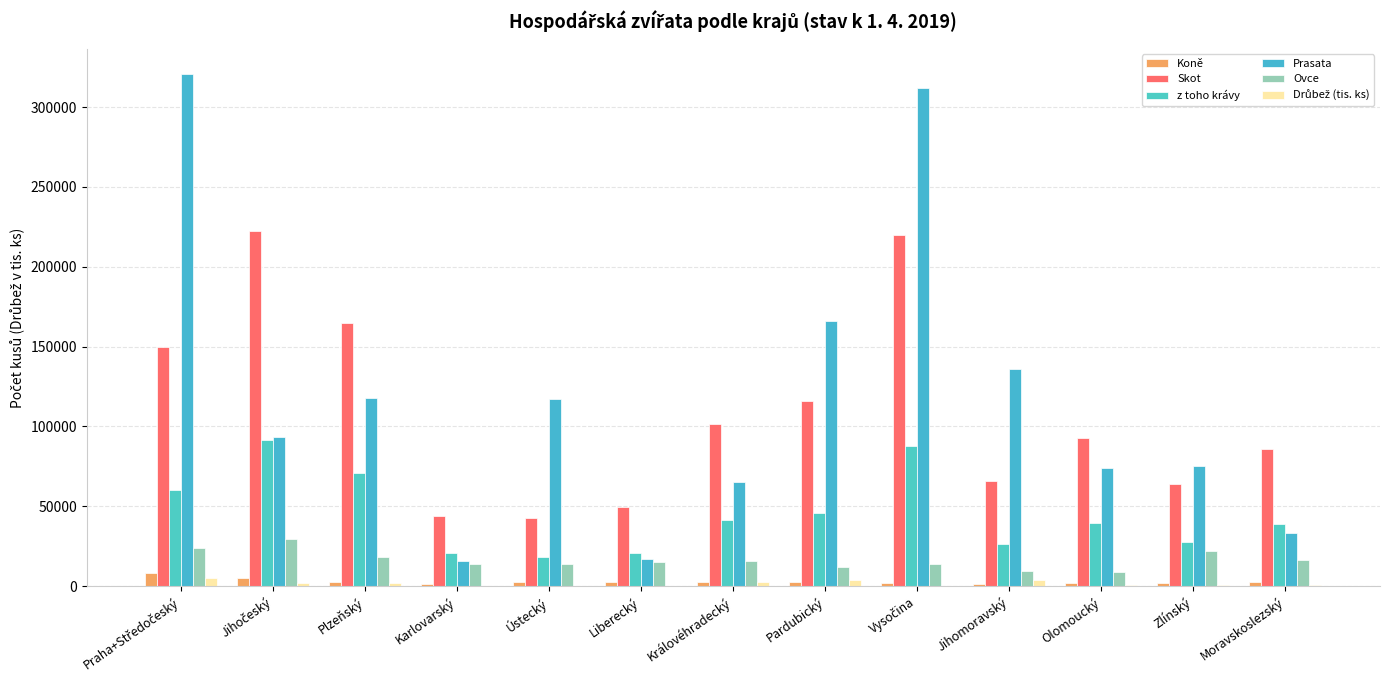

At which label is Ovce closest to 19425?

Plzeňský